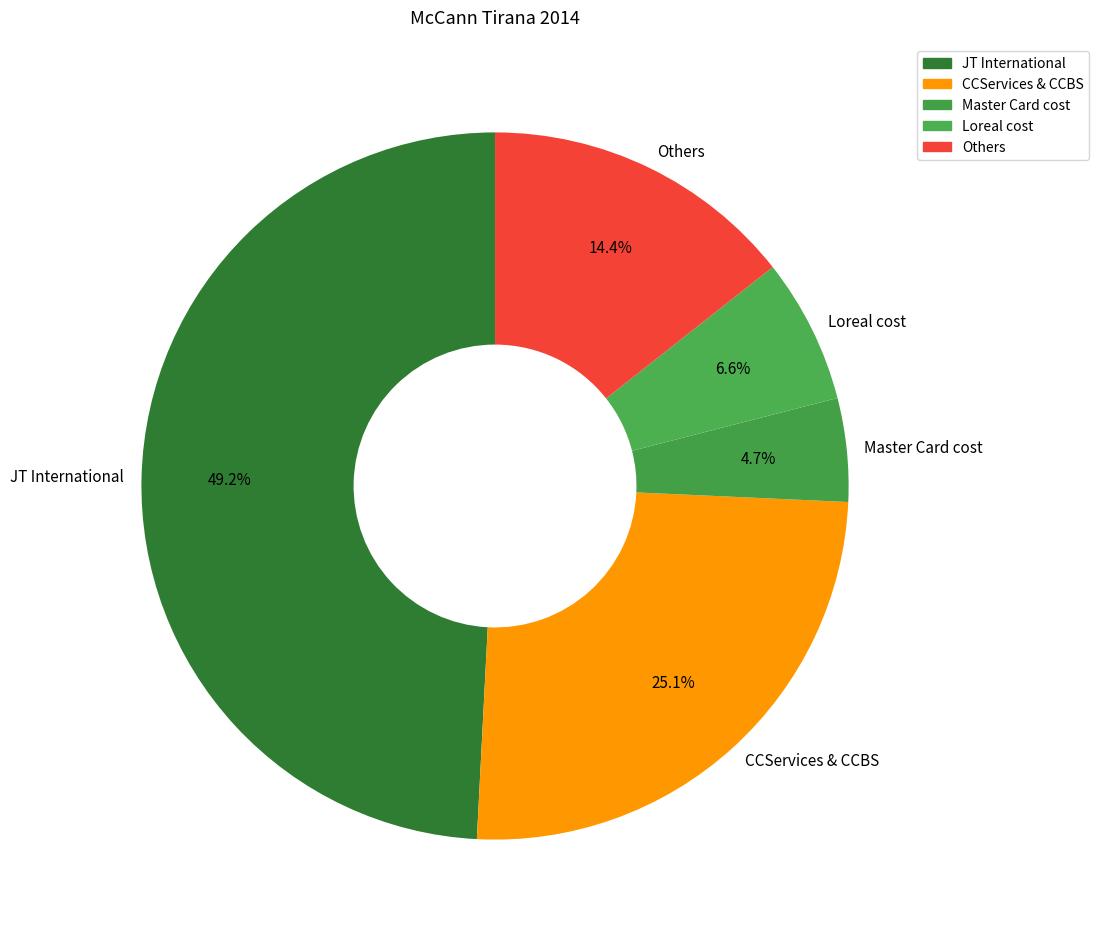

What is the largest slice in the pie chart?

JT International